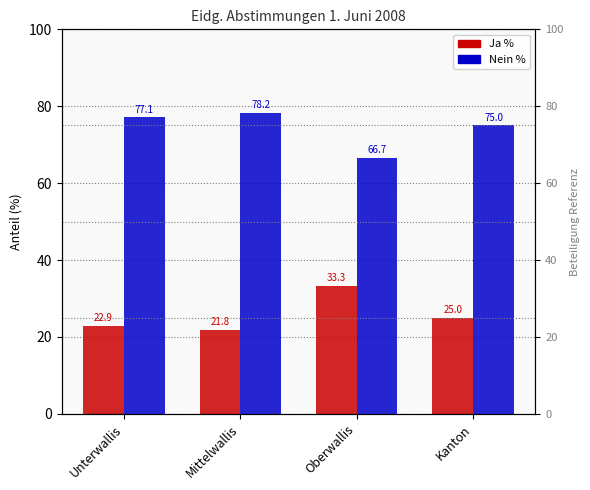

What is the difference between the Ja % values at Oberwallis and Mittelwallis?

11.5